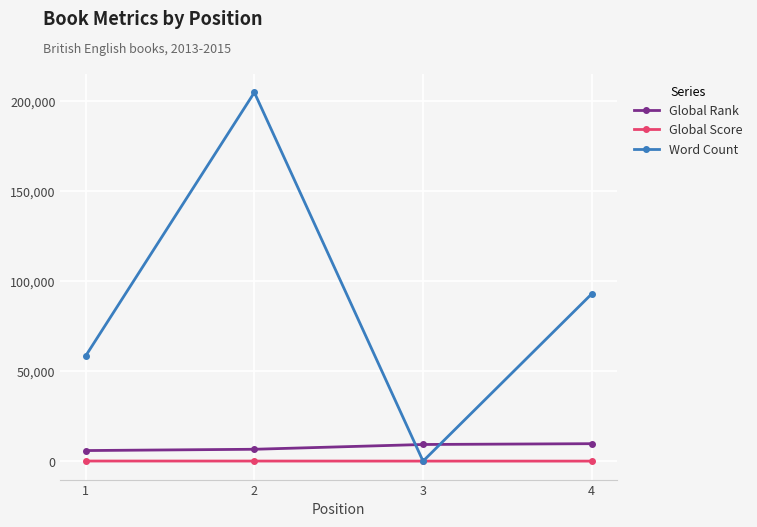

At which label is Word Count closest to 102500?

4